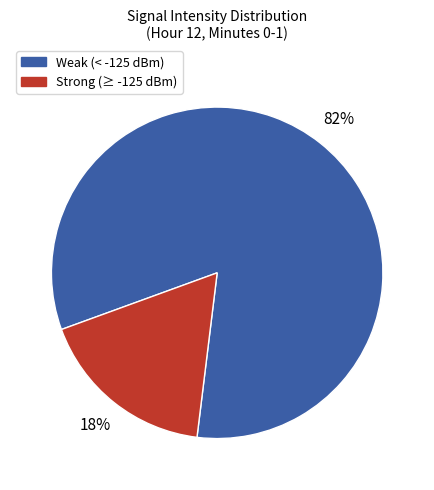

Is there a majority slice in this chart?

Yes